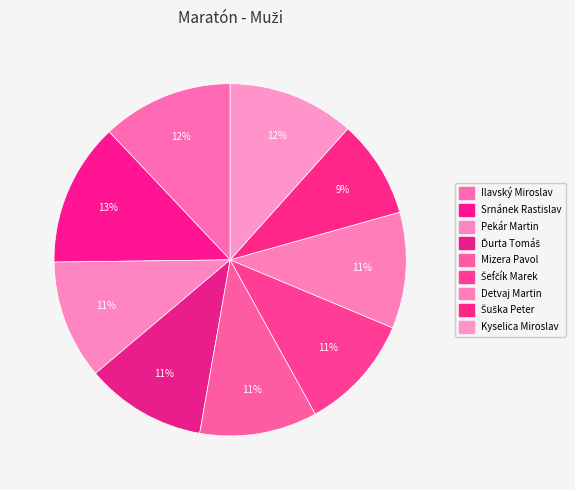

Is it true that Pekár Martin is 11% of the pie?

True